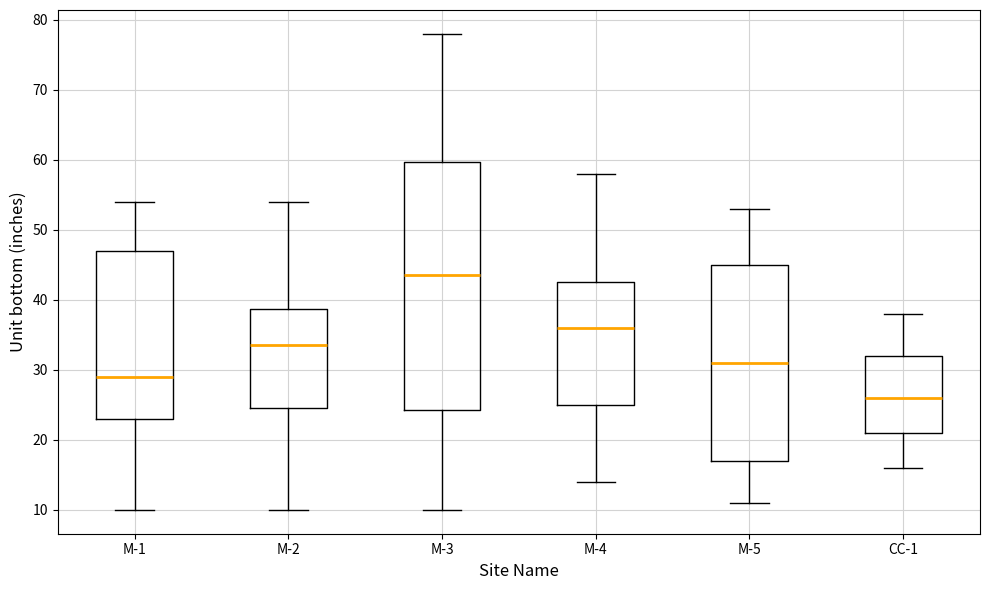

Reading left to right, read every box against the y-axis: the position of its median line, the range the box covers, and the ends of its whiskers. The values are not printed on the chart, so give them approximately, as read against the axis.

M-1: median 29, box 23 to 47, whiskers 10 to 54
M-2: median 34, box 25 to 39, whiskers 10 to 54
M-3: median 44, box 24 to 60, whiskers 10 to 78
M-4: median 36, box 25 to 43, whiskers 14 to 58
M-5: median 31, box 17 to 45, whiskers 11 to 53
CC-1: median 26, box 21 to 32, whiskers 16 to 38